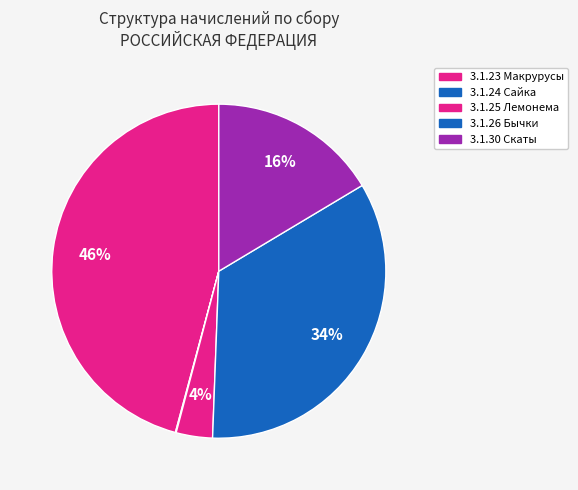

The 3.1.26 Бычки slice represents 26% of the pie. True or false?

False